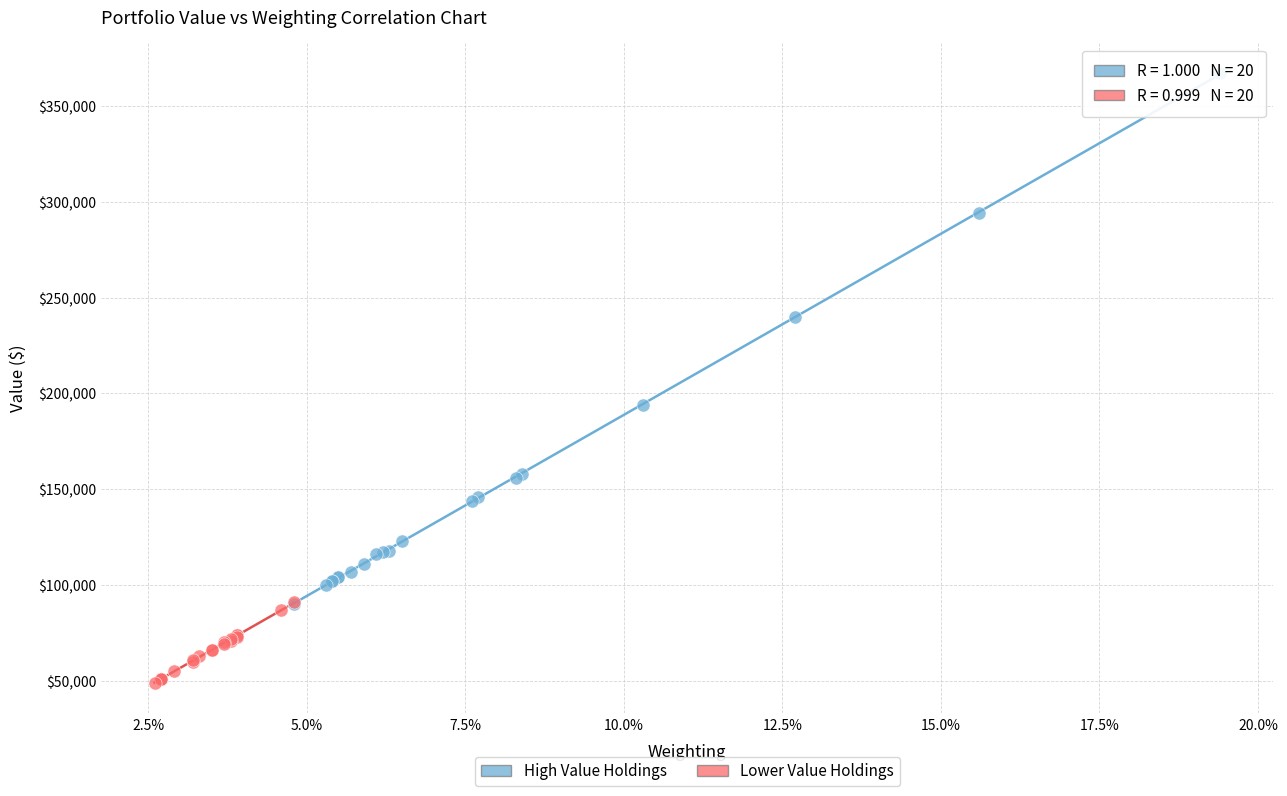

Which series contains the lowest Y value?

Lower Value Holdings